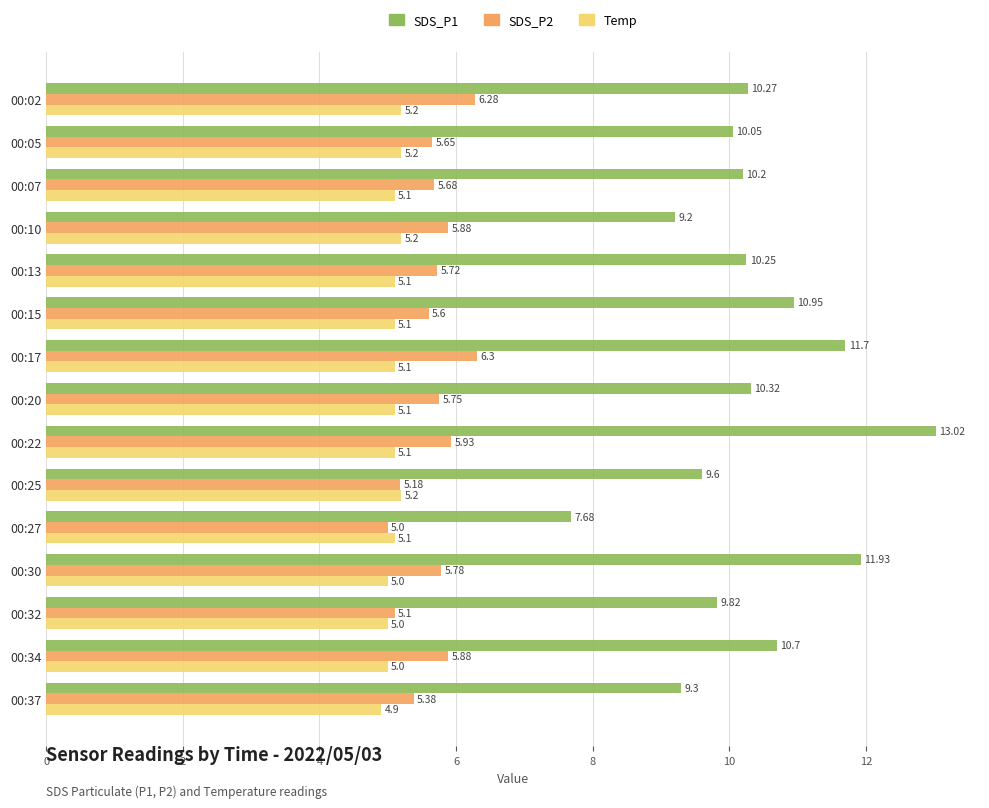

What is the difference between the maximum and minimum values in the SDS_P1 series?

5.3